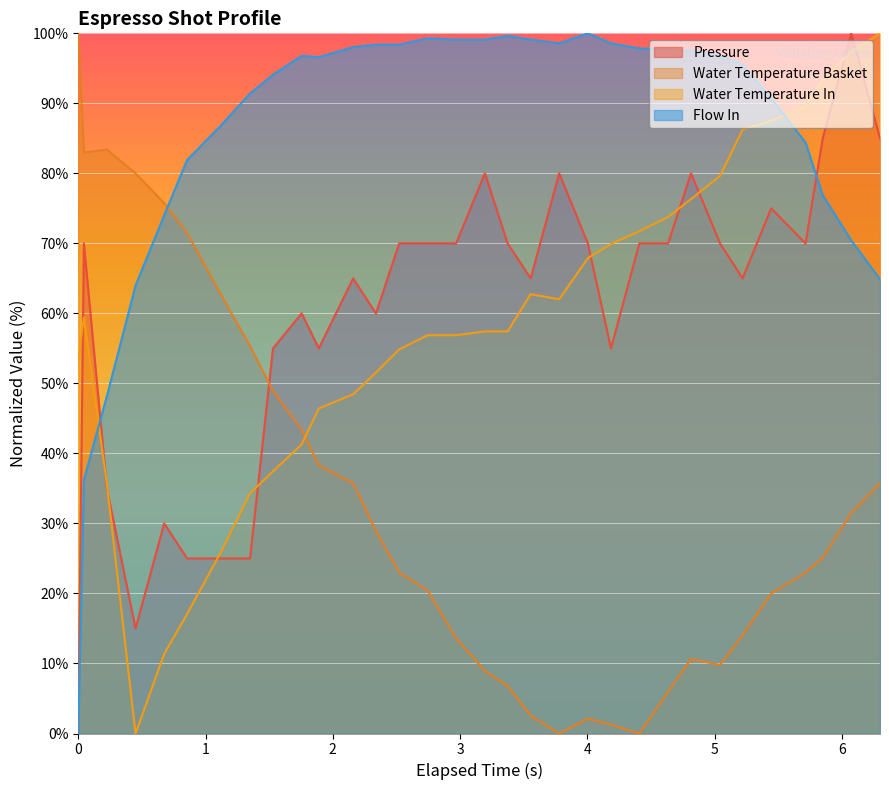

Reading right to left, list all the values displayed in this chart.

pressure: 85.0	100.0	85.0	70.0	75.0	65.0	70.0	80.0	70.0	70.0	55.0	70.0	80.0	65.0	70.0	80.0	70.0	70.0	70.0	60.0	65.0	55.0	60.0	55.0	25.0	25.0	25.0	30.0	15.0	35.0	70.0	0.0
water_temperature_basket: 35.7	31.5	25.1	23.0	20.0	14.0	9.8	10.6	6.0	0.0	1.3	2.1	0.0	2.6	6.8	8.9	13.6	20.4	23.0	28.9	35.7	38.3	43.4	48.9	55.3	62.6	71.5	75.7	80.0	83.4	83.0	100.0
water_temperature_in: 100.0	97.4	93.4	89.5	87.5	86.2	79.6	76.3	73.8	71.7	69.9	67.9	62.0	62.8	57.4	57.4	56.9	56.9	54.9	51.6	48.4	46.4	41.3	37.4	34.3	26.1	17.1	11.4	0.0	35.6	59.4	53.2
flow_in: 64.9	70.4	76.9	84.4	90.7	95.5	96.8	97.5	97.7	97.8	98.6	100.0	98.6	99.1	99.6	99.1	99.1	99.3	98.4	98.4	98.0	96.6	96.8	94.1	91.4	86.9	81.9	74.0	64.0	48.2	36.2	0.0